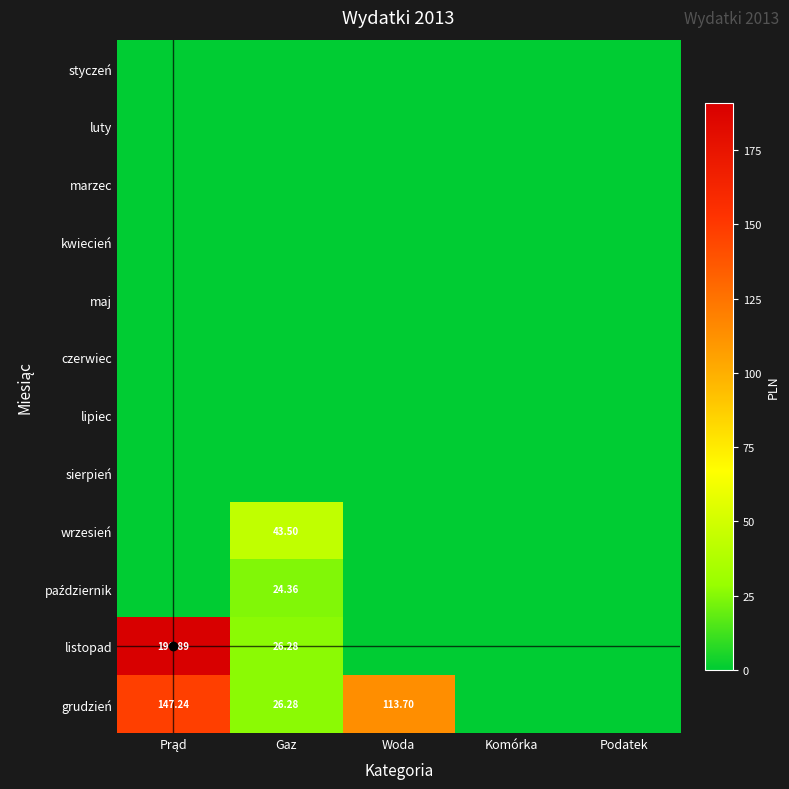

What is the difference between the maximum and minimum values in the wrzesień series?

43.5